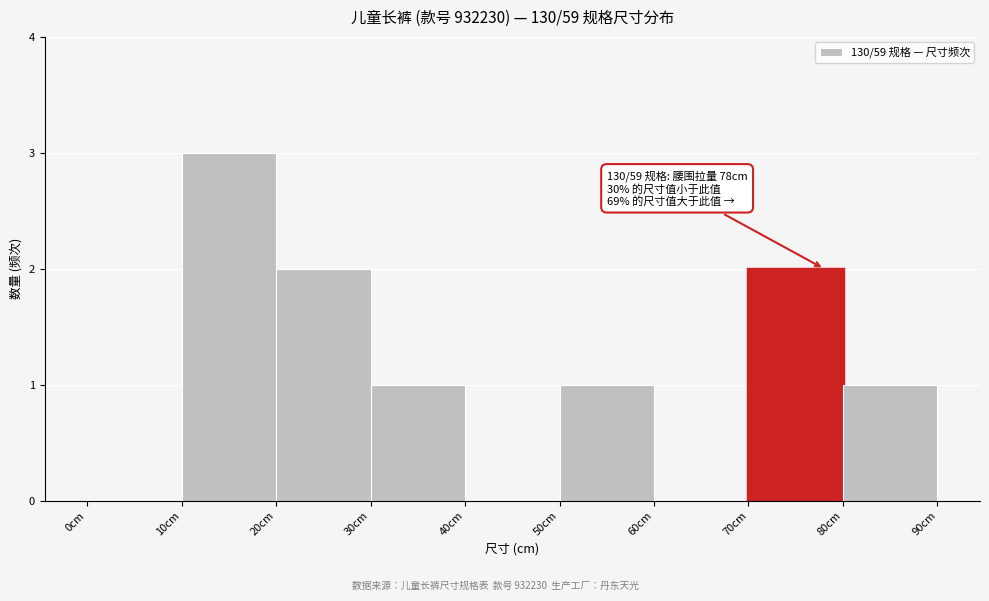

Over which range of the x-axis is the bar tallest?

10 to 20